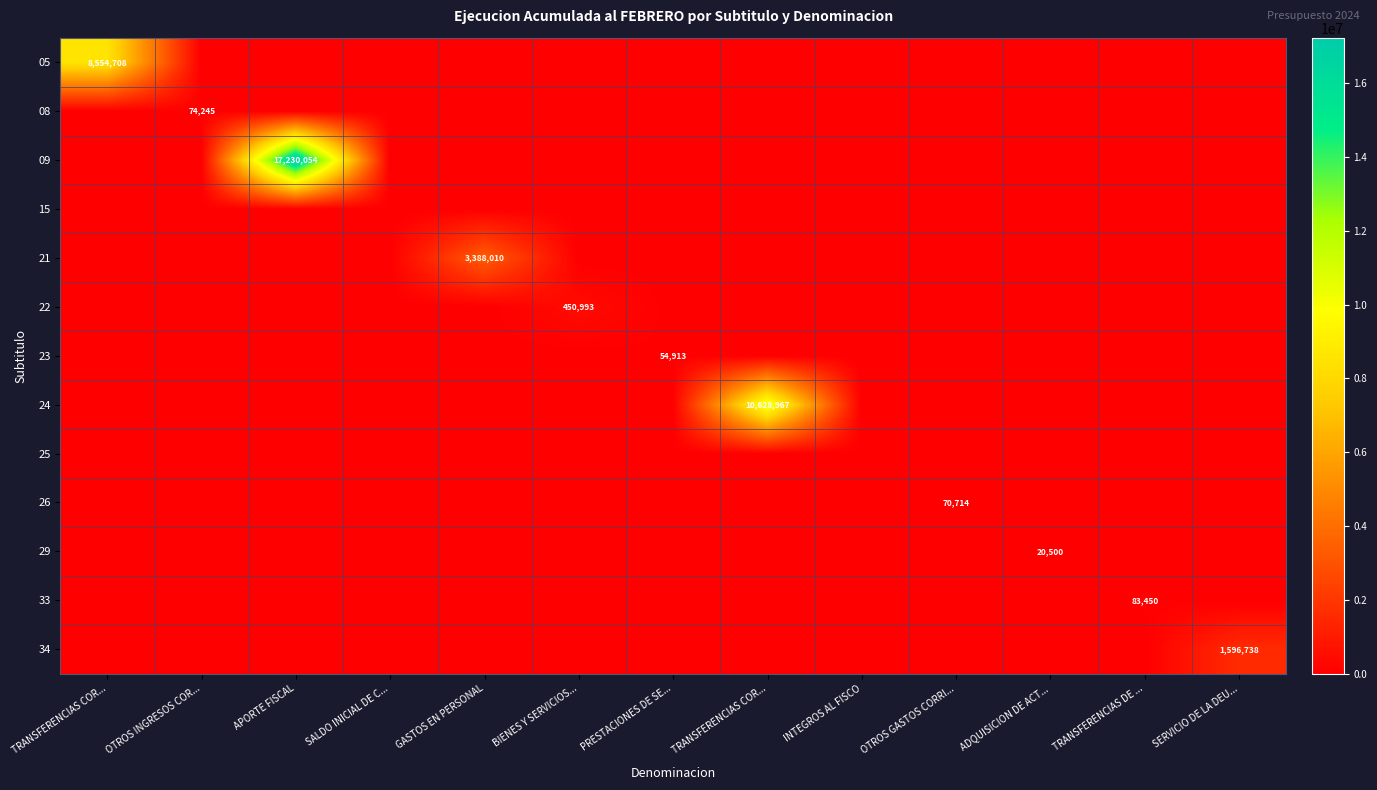

Is the value of 24 at INTEGROS AL FISCO greater than the value of 23 at BIENES Y SERVICIOS...?

No